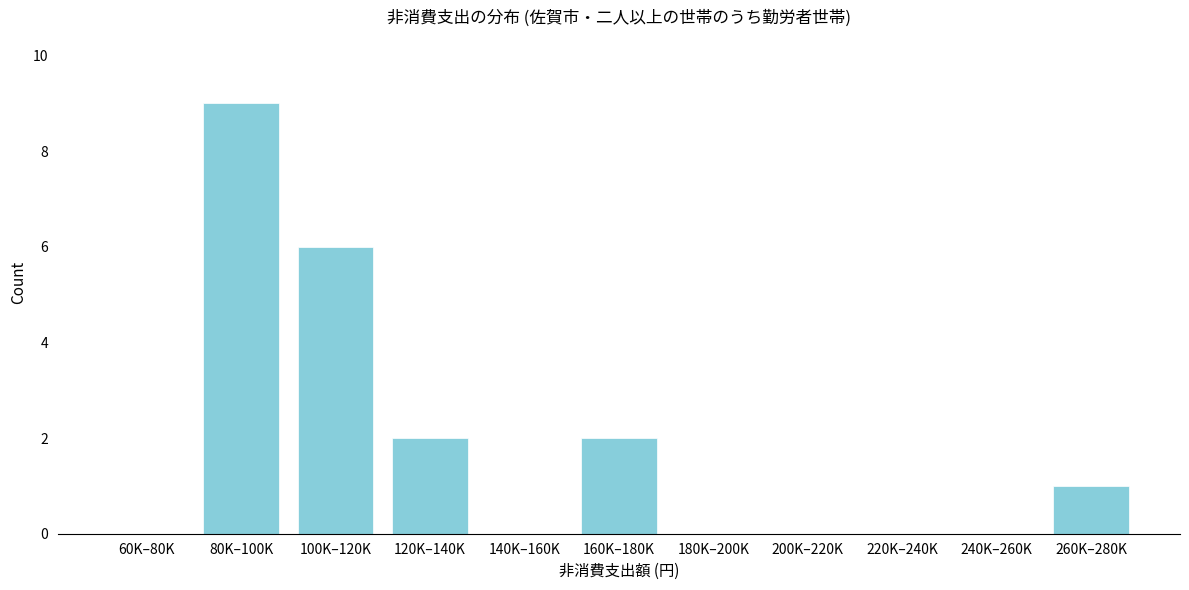

Reading left to right, list all the values displayed in this chart.

60K–80K=0	80K–100K=9	100K–120K=6	120K–140K=2	140K–160K=0	160K–180K=2	180K–200K=0	200K–220K=0	220K–240K=0	240K–260K=0	260K–280K=1